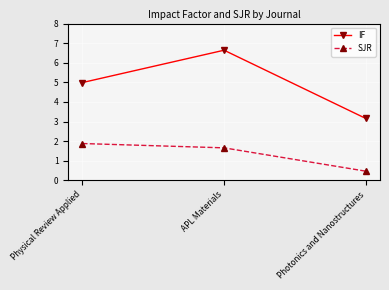

Which label corresponds to the largest value in the chart?

APL Materials